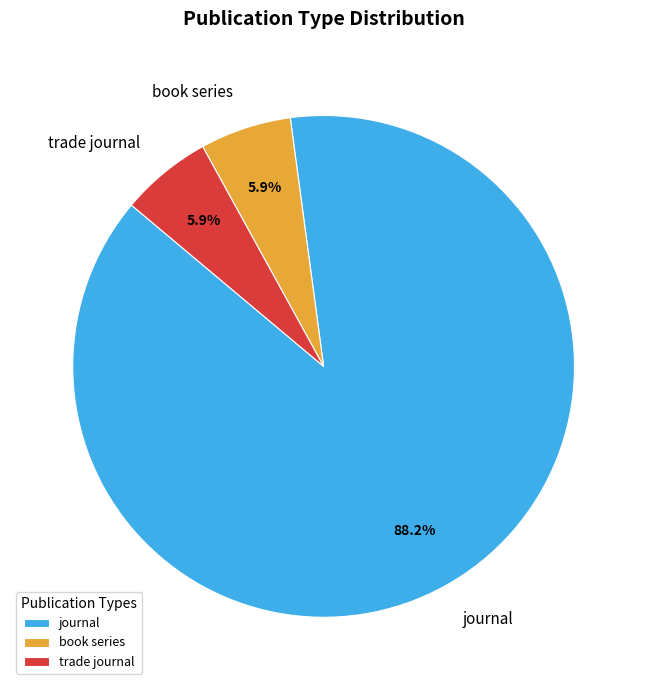

To the nearest percent, what portion does book series represent?

6%